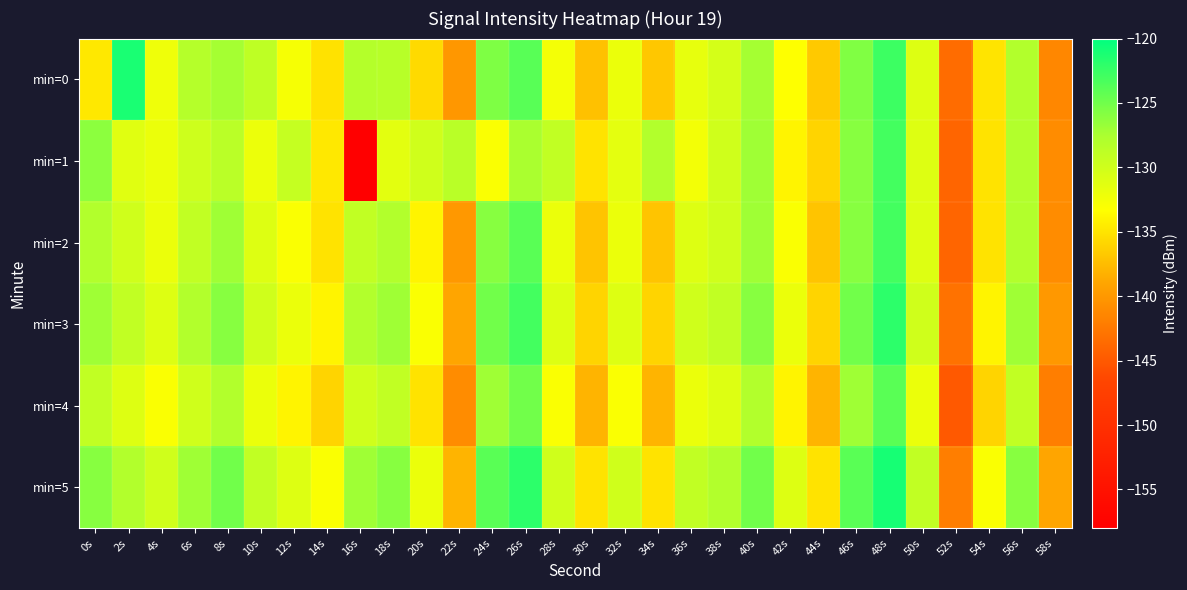

Reading left to right, what are all the values shown in this chart?

min=0: 0s=-134.7	2s=-121.2	4s=-132.2	6s=-128.2	8s=-127.3	10s=-128.9	12s=-132.7	14s=-135.1	16s=-128.1	18s=-128.4	20s=-135.6	22s=-140.1	24s=-125.6	26s=-123.9	28s=-132.6	30s=-137.2	32s=-132.0	34s=-136.8	36s=-131.7	38s=-130.4	40s=-127.3	42s=-133.2	44s=-136.6	46s=-125.7	48s=-122.7	50s=-131.0	52s=-143.5	54s=-135.0	56s=-128.0	58s=-141.3
min=1: 0s=-126.2	2s=-131.1	4s=-132.0	6s=-129.9	8s=-128.6	10s=-132.0	12s=-129.3	14s=-134.8	16s=-158.0	18s=-131.4	20s=-130.0	22s=-128.5	24s=-133.0	26s=-127.5	28s=-129.0	30s=-135.0	32s=-131.5	34s=-128.0	36s=-132.5	38s=-130.0	40s=-127.0	42s=-134.0	44s=-136.0	46s=-126.0	48s=-123.0	50s=-131.0	52s=-144.0	54s=-135.0	56s=-128.0	58s=-141.0
min=2: 0s=-128.0	2s=-130.0	4s=-132.0	6s=-129.0	8s=-127.0	10s=-131.0	12s=-133.0	14s=-135.0	16s=-129.0	18s=-128.0	20s=-134.0	22s=-140.0	24s=-126.0	26s=-124.0	28s=-132.0	30s=-137.0	32s=-132.0	34s=-137.0	36s=-131.0	38s=-130.0	40s=-127.0	42s=-133.0	44s=-137.0	46s=-126.0	48s=-123.0	50s=-131.0	52s=-144.0	54s=-135.0	56s=-128.0	58s=-141.0
min=3: 0s=-127.0	2s=-129.0	4s=-131.0	6s=-128.0	8s=-126.0	10s=-130.0	12s=-132.0	14s=-134.0	16s=-128.0	18s=-127.0	20s=-133.0	22s=-139.0	24s=-125.0	26s=-123.0	28s=-131.0	30s=-136.0	32s=-131.0	34s=-136.0	36s=-130.0	38s=-129.0	40s=-126.0	42s=-132.0	44s=-136.0	46s=-125.0	48s=-122.0	50s=-130.0	52s=-143.0	54s=-134.0	56s=-127.0	58s=-140.0
min=4: 0s=-129.0	2s=-131.0	4s=-133.0	6s=-130.0	8s=-128.0	10s=-132.0	12s=-134.0	14s=-136.0	16s=-130.0	18s=-129.0	20s=-135.0	22s=-141.0	24s=-127.0	26s=-125.0	28s=-133.0	30s=-138.0	32s=-133.0	34s=-138.0	36s=-132.0	38s=-131.0	40s=-128.0	42s=-134.0	44s=-138.0	46s=-127.0	48s=-124.0	50s=-132.0	52s=-145.0	54s=-136.0	56s=-129.0	58s=-142.0
min=5: 0s=-126.0	2s=-128.0	4s=-130.0	6s=-127.0	8s=-125.0	10s=-129.0	12s=-131.0	14s=-133.0	16s=-127.0	18s=-126.0	20s=-132.0	22s=-138.0	24s=-124.0	26s=-122.0	28s=-130.0	30s=-135.0	32s=-130.0	34s=-135.0	36s=-129.0	38s=-128.0	40s=-125.0	42s=-131.0	44s=-135.0	46s=-124.0	48s=-121.0	50s=-129.0	52s=-142.0	54s=-133.0	56s=-126.0	58s=-139.0